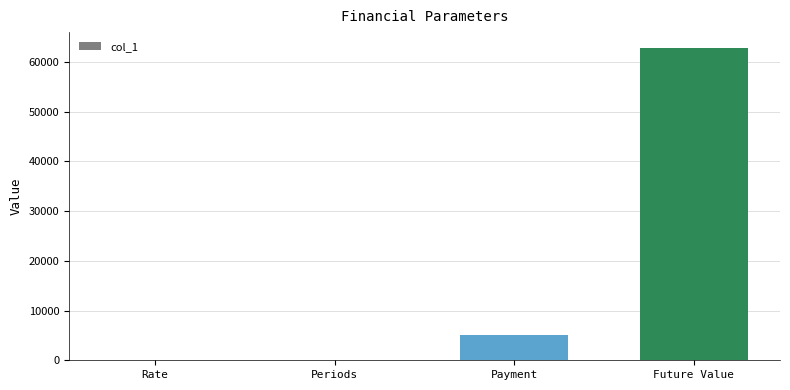

Between Payment and Rate, which is larger?

Payment